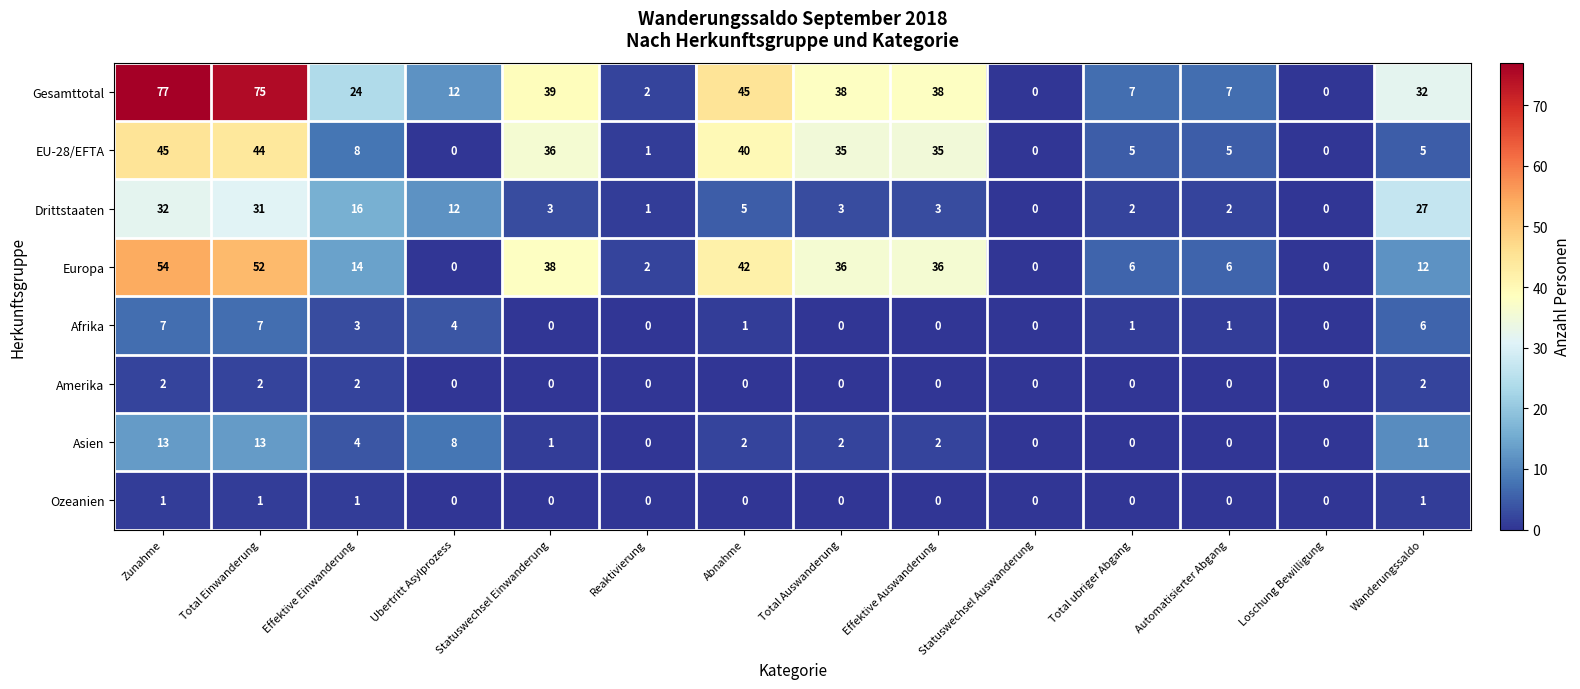

What is the spread (max minus min) of values at Total Auswanderung?

38